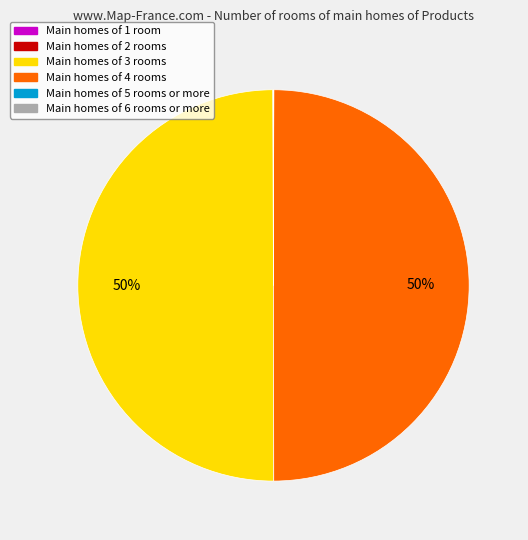

To the nearest percent, what is the average slice percentage?

17%